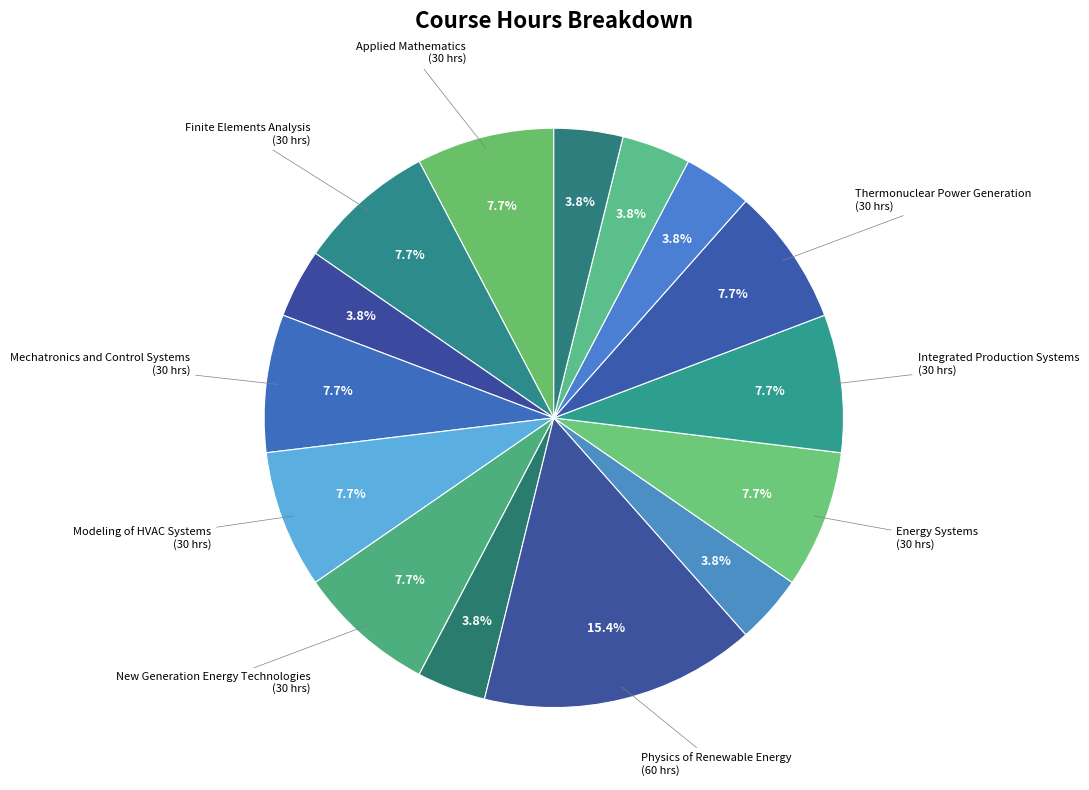

Is there a majority slice in this chart?

No